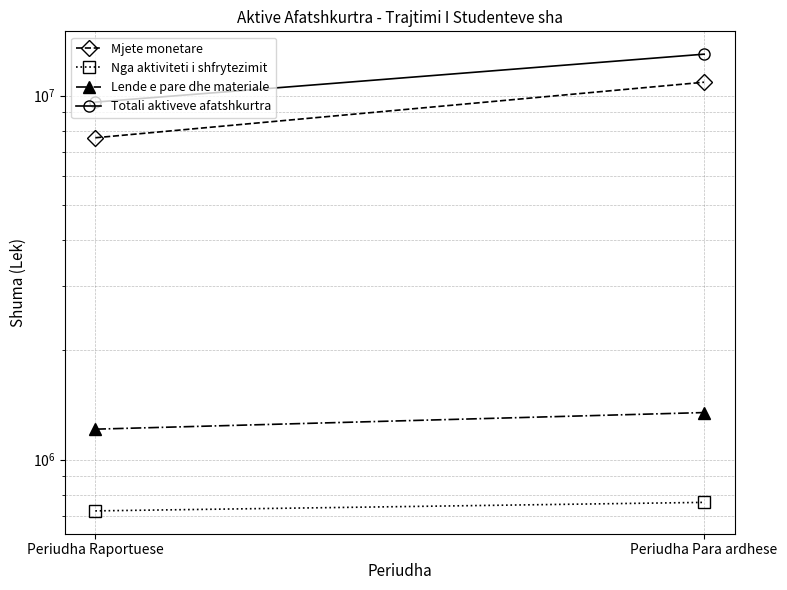

Which series has the largest range (max minus min)?

Totali aktiveve afatshkurtra